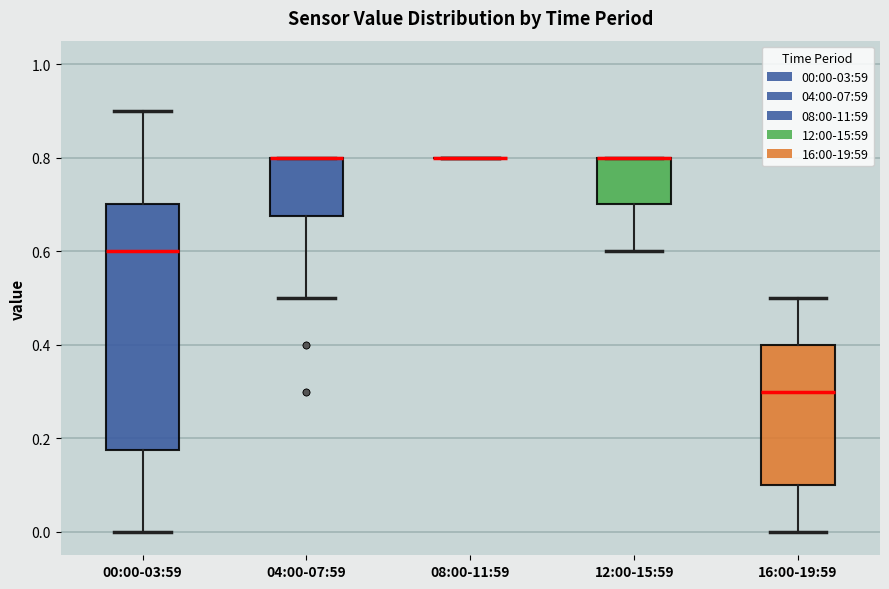

Which box is the tallest, from its lower edge to its upper edge?

00:00-03:59